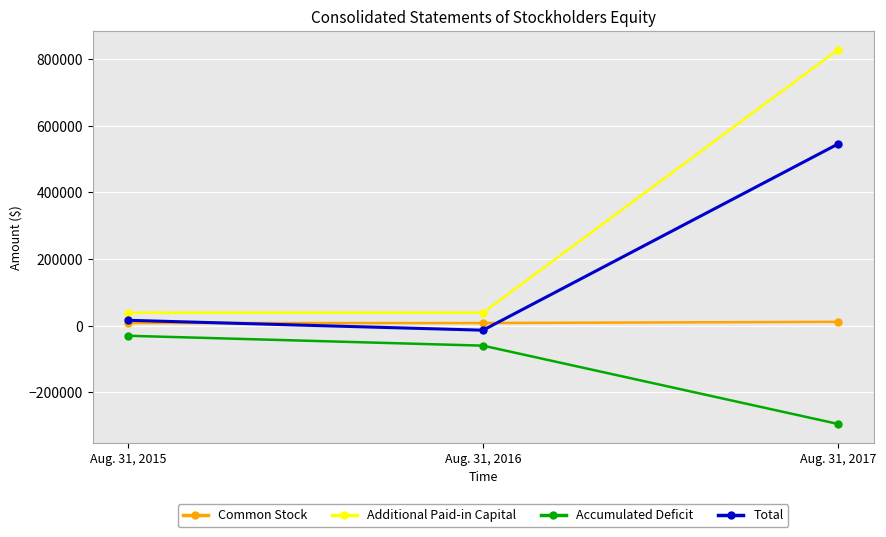

How many categories are shown in the chart?

3